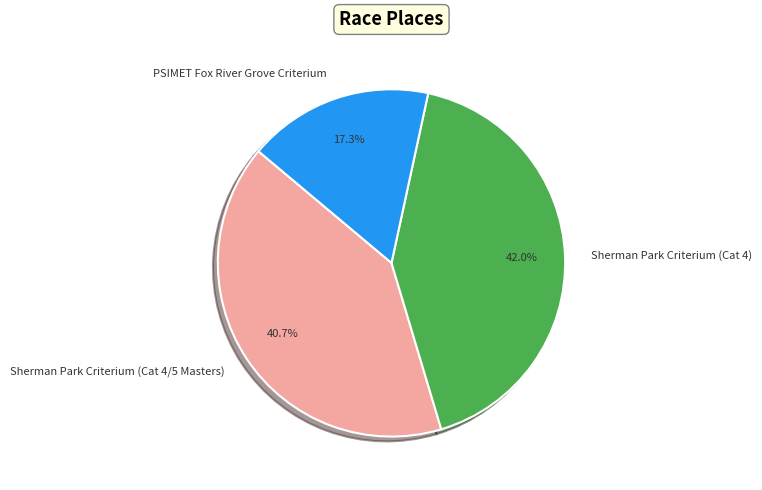

Rank the categories by value from lowest to highest.

PSIMET Fox River Grove Criterium, Sherman Park Criterium (Cat 4/5 Masters), Sherman Park Criterium (Cat 4)